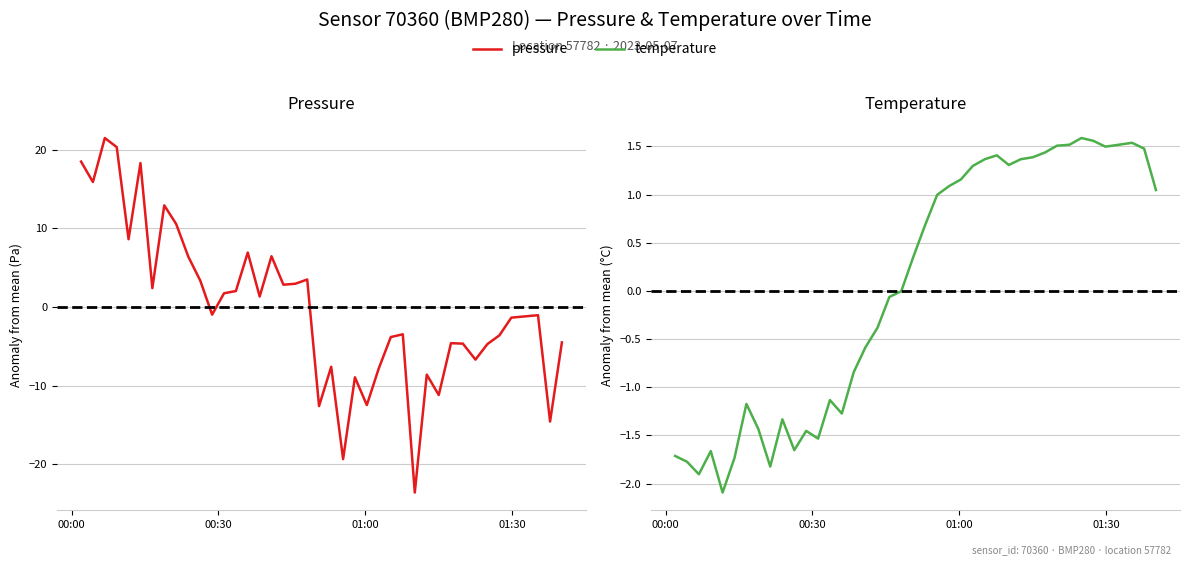

Reading right to left, what are all the values shown in this chart?

pressure (anomaly, Pa): -4.5	-14.6	-1.1	-1.4	-3.6	-4.7	-6.7	-4.7	-4.6	-11.2	-8.6	-23.6	-3.5	-3.8	-7.8	-12.5	-9.0	-19.4	-7.6	-12.6	3.5	2.9	2.8	6.4	1.3	6.9	2.0	1.7	-1.0	3.4	6.4	10.5	12.9	2.4	18.3	8.6	20.3	21.5	15.9	18.5
temperature (anomaly, °C): 1.0	1.5	1.5	1.5	1.6	1.6	1.5	1.5	1.4	1.4	1.4	1.3	1.4	1.4	1.3	1.2	1.1	1.0	0.7	0.3	-0.0	-0.1	-0.4	-0.6	-0.8	-1.3	-1.1	-1.5	-1.5	-1.7	-1.3	-1.8	-1.4	-1.2	-1.7	-2.1	-1.7	-1.9	-1.8	-1.7